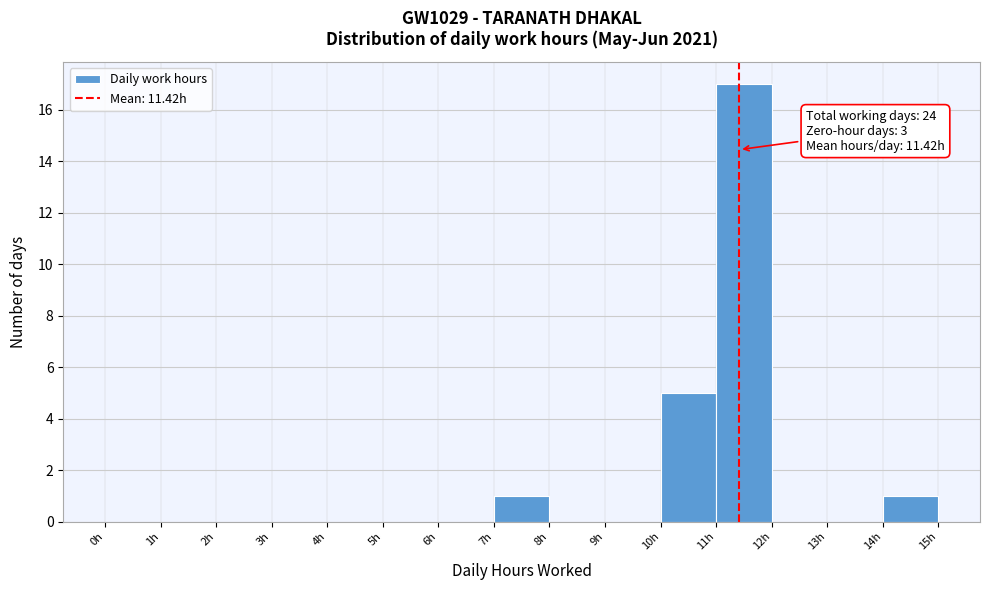

Which range on the x-axis has the tallest bar?

11 to 12